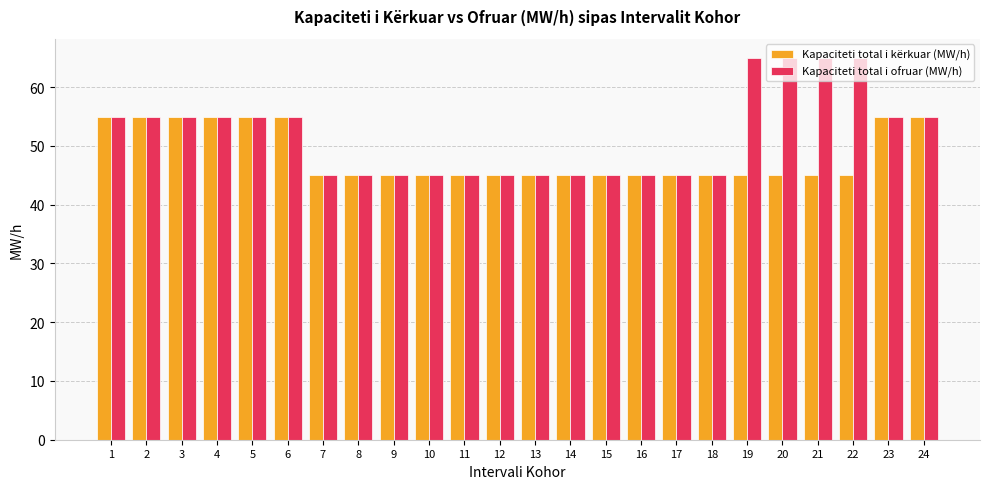

What is the average value of the Kapaciteti total i kërkuar (MW/h) series?

48